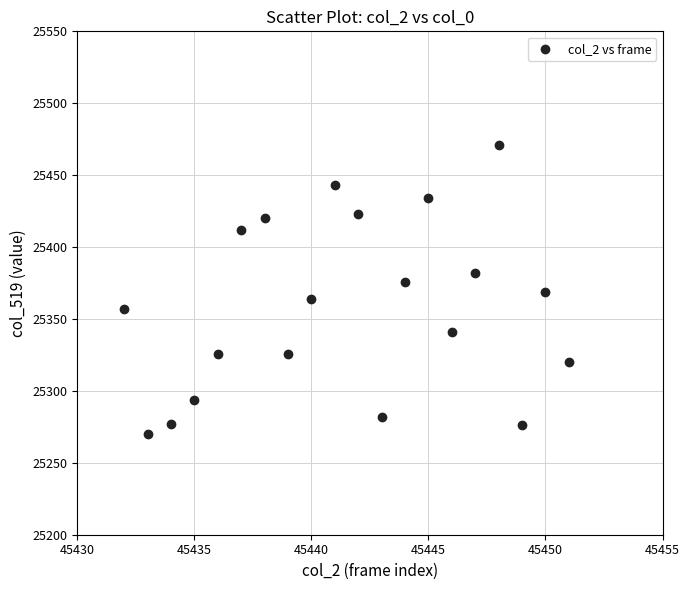

What is the range of Y values (max minus min)?

201